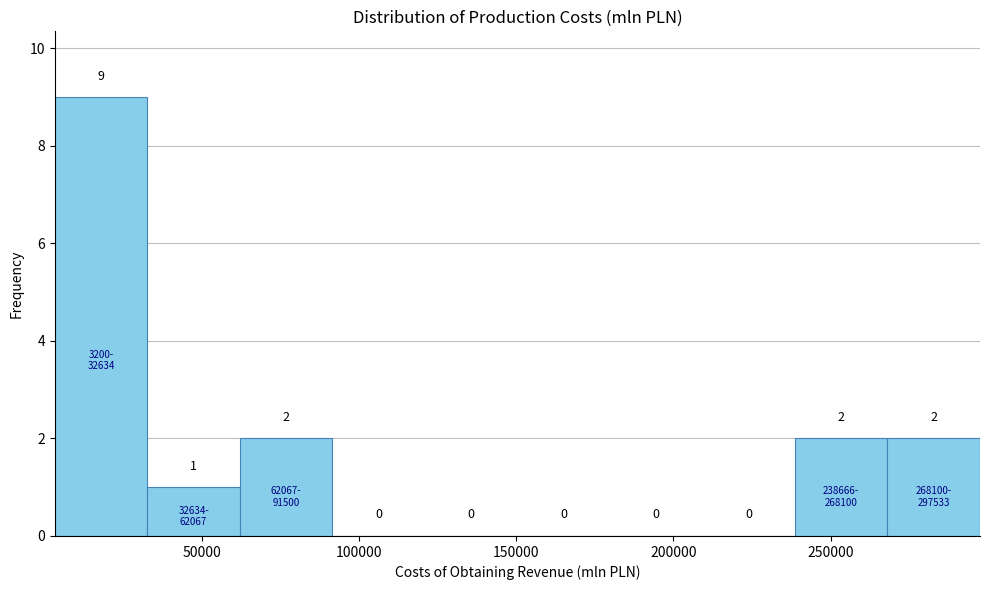

Reading left to right, transcribe this chart: for each bar, give the range it covers on the x-axis and its height. The bar edges are not printed on the chart, so give them approximately, as read against the axis.

5000 to 35000: 9
35000 to 60000: 1
60000 to 90000: 2
90000 to 120000: 0
120000 to 150000: 0
150000 to 180000: 0
180000 to 210000: 0
210000 to 240000: 0
240000 to 270000: 2
270000 to 300000: 2